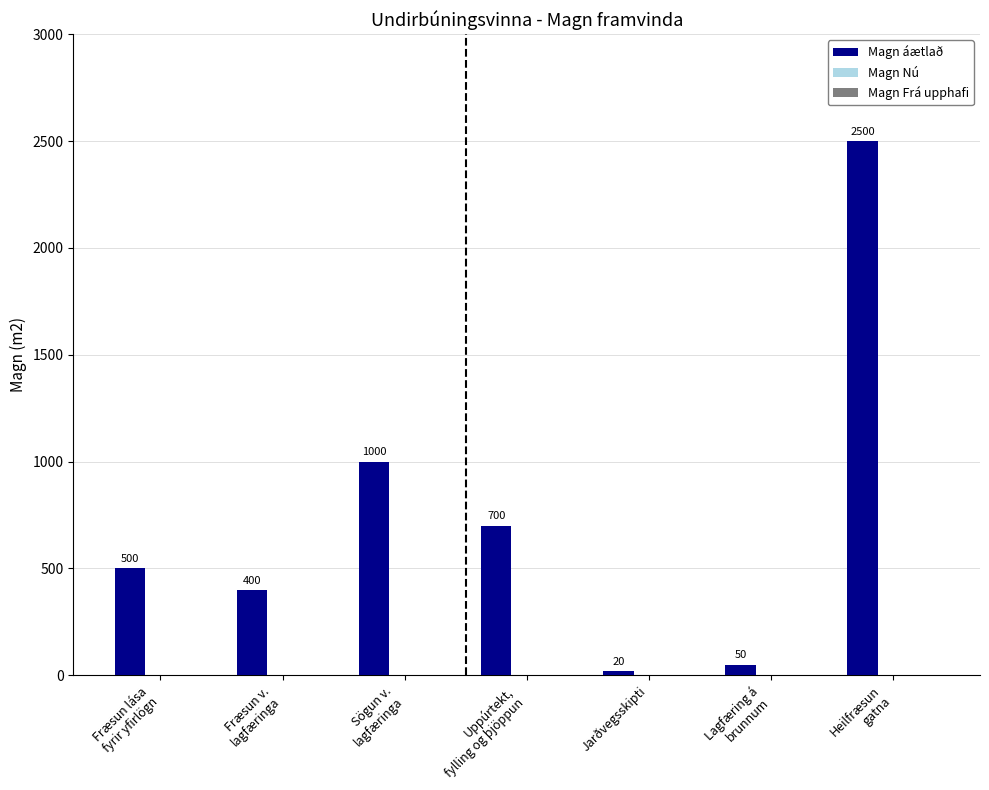

How many distinct data groups are displayed?

1